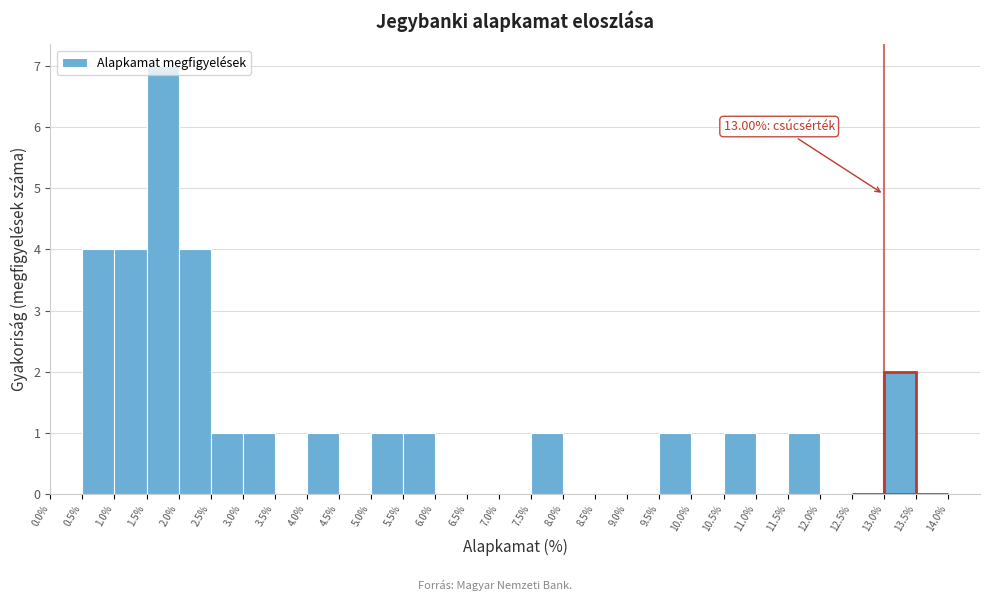

Which range on the x-axis has the tallest bar?

1.5% to 2.0%